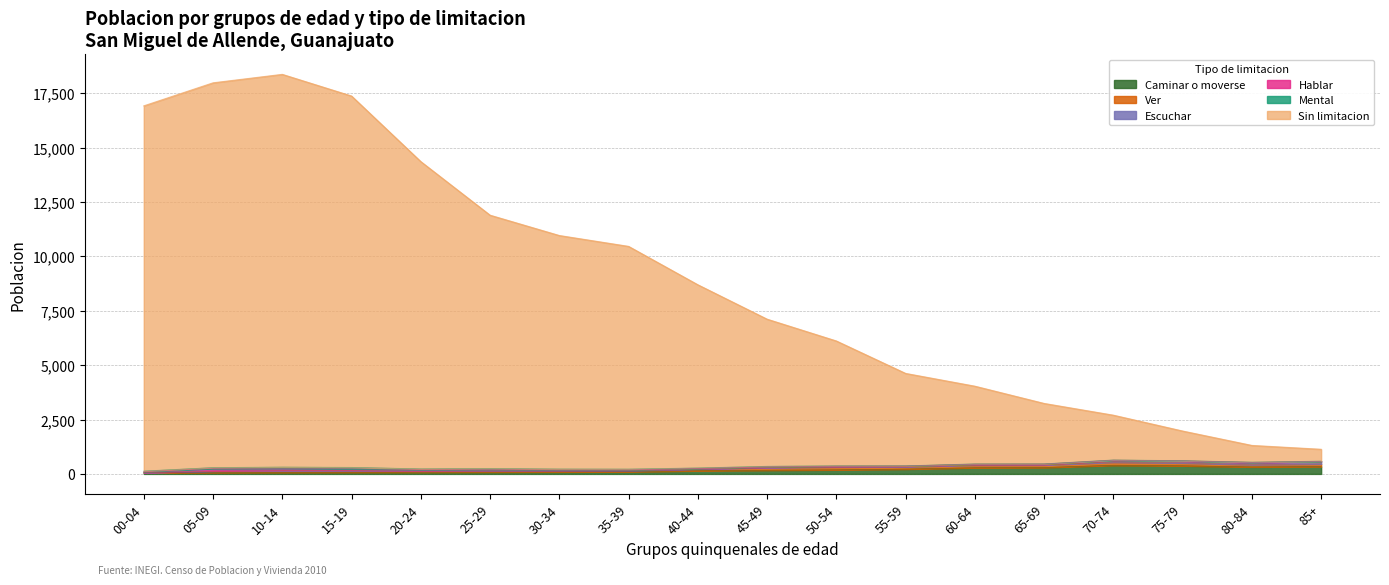

Reading right to left, extract all data points from this chart.

Sin limitacion: 85+=541	80-84=765	75-79=1359	70-74=2055	65-69=2774	60-64=3568	55-59=4244	50-54=5734	45-49=6759	40-44=8416	35-39=10233	30-34=10728	25-29=11638	20-24=14118	15-19=17064	10-14=18046	05-09=17679	00-04=16780
Caminar o moverse: 85+=338	80-84=322	75-79=374	70-74=398	65-69=295	60-64=285	55-59=223	50-54=188	45-49=171	40-44=146	35-39=102	30-34=92	25-29=85	20-24=78	15-19=77	10-14=72	05-09=65	00-04=55
Ver: 85+=123	80-84=106	75-79=133	70-74=143	65-69=117	60-64=123	55-59=111	50-54=135	45-49=120	40-44=81	35-39=50	30-34=53	25-29=62	20-24=57	15-19=78	10-14=77	05-09=61	00-04=11
Escuchar: 85+=104	80-84=92	75-79=84	70-74=78	65-69=29	60-64=30	55-59=24	50-54=21	45-49=19	40-44=12	35-39=14	30-34=13	25-29=18	20-24=13	15-19=19	10-14=25	05-09=15	00-04=3
Hablar: 85+=12	80-84=12	75-79=14	70-74=14	65-69=16	60-64=14	55-59=7	50-54=15	45-49=16	40-44=10	35-39=17	30-34=24	25-29=37	20-24=43	15-19=60	10-14=83	05-09=106	00-04=37
Mental: 85+=14	80-84=12	75-79=7	70-74=11	65-69=8	60-64=12	55-59=10	50-54=17	45-49=27	40-44=28	35-39=41	30-34=46	25-29=50	20-24=44	15-19=69	10-14=59	05-09=47	00-04=28